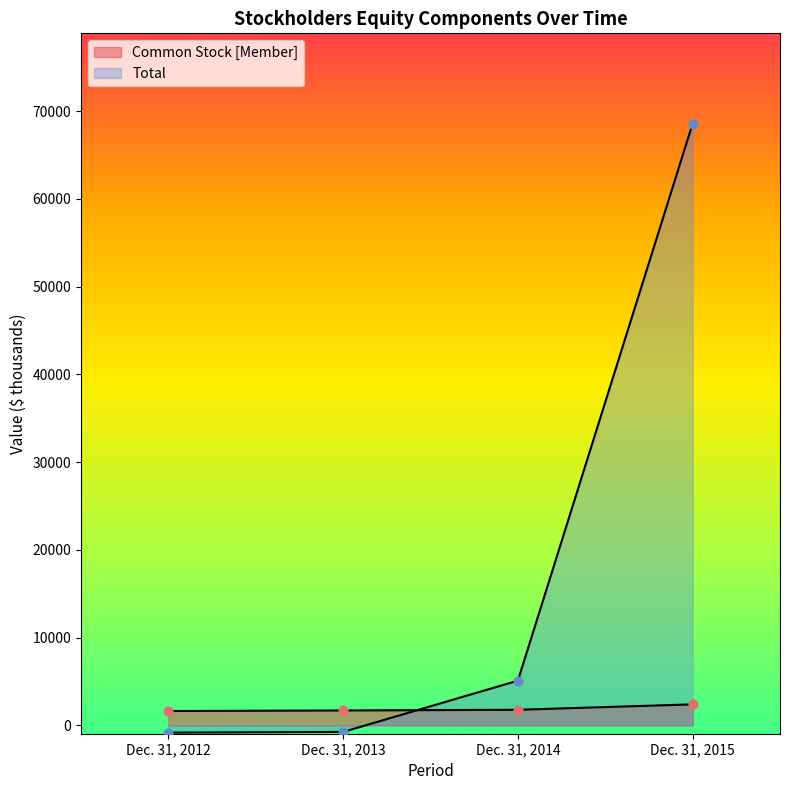

Between Dec. 31, 2013 and Dec. 31, 2012, which is larger?

Dec. 31, 2013